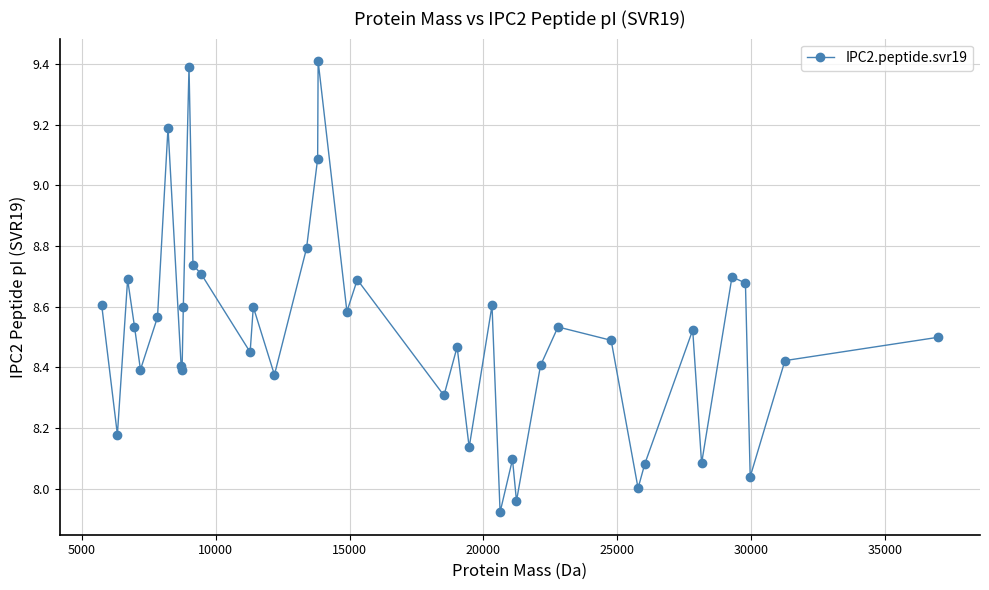

What is the maximum value shown in the chart?

9.4